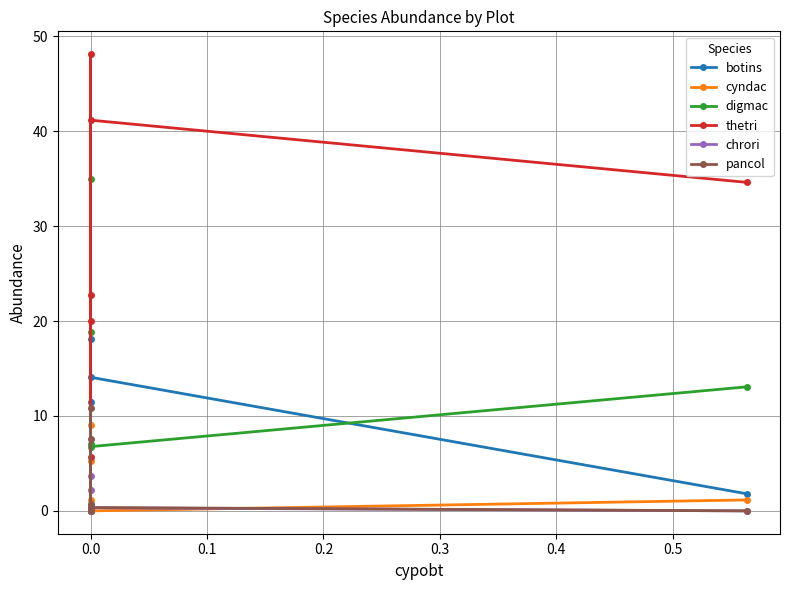

Count the number of data series in this chart.

6